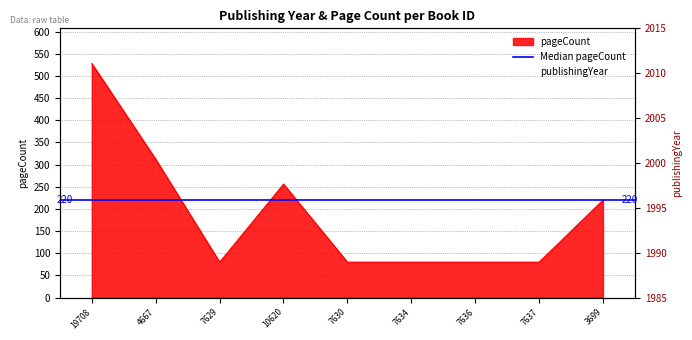

What is the label of the 6th point from the right?

10620